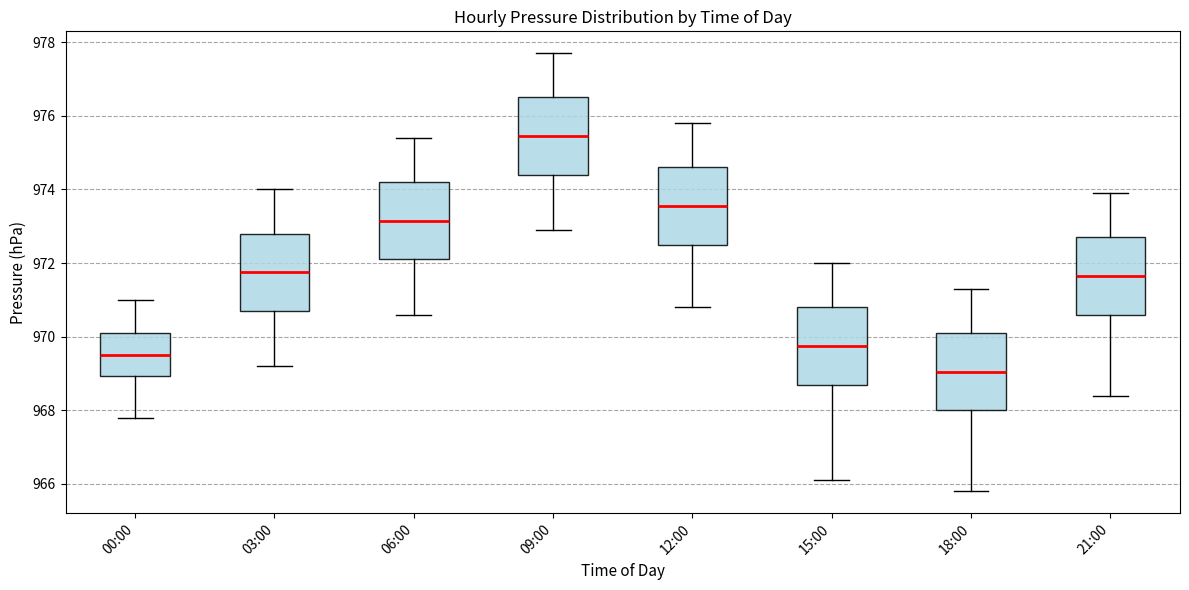

Reading left to right, read every box against the y-axis: the position of its median line, the range the box covers, and the ends of its whiskers. The values are not printed on the chart, so give them approximately, as read against the axis.

00:00: median 969.6, box 969.0 to 970.2, whiskers 967.8 to 971.0
03:00: median 971.8, box 970.8 to 972.8, whiskers 969.2 to 974.0
06:00: median 973.2, box 972.2 to 974.2, whiskers 970.6 to 975.4
09:00: median 975.4, box 974.4 to 976.6, whiskers 973.0 to 977.8
12:00: median 973.6, box 972.6 to 974.6, whiskers 970.8 to 975.8
15:00: median 969.8, box 968.8 to 970.8, whiskers 966.2 to 972.0
18:00: median 969.0, box 968.0 to 970.2, whiskers 965.8 to 971.4
21:00: median 971.6, box 970.6 to 972.8, whiskers 968.4 to 974.0